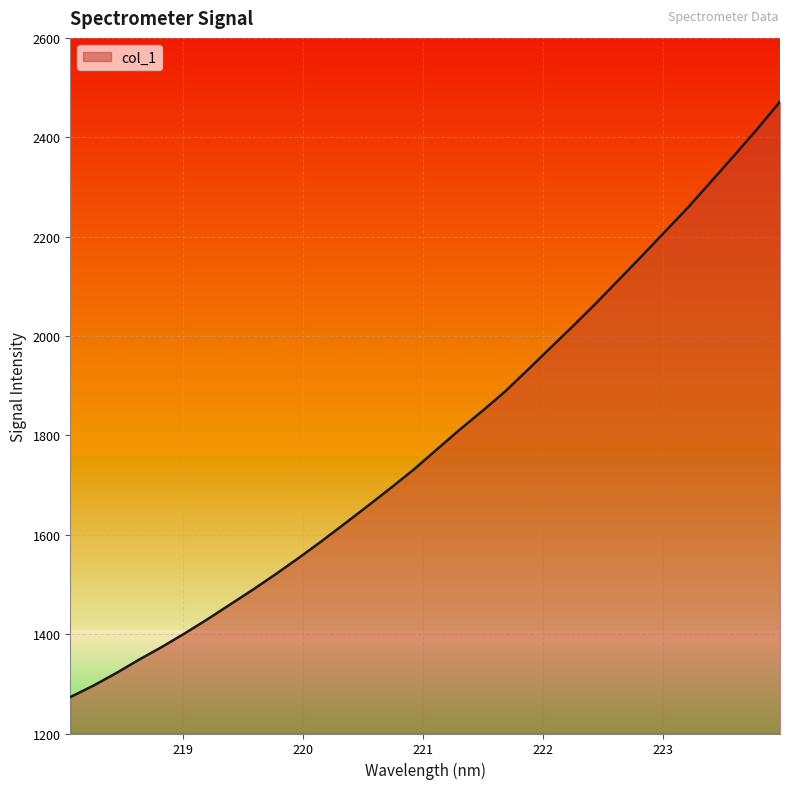

What is the maximum value shown in the chart?

2471.5